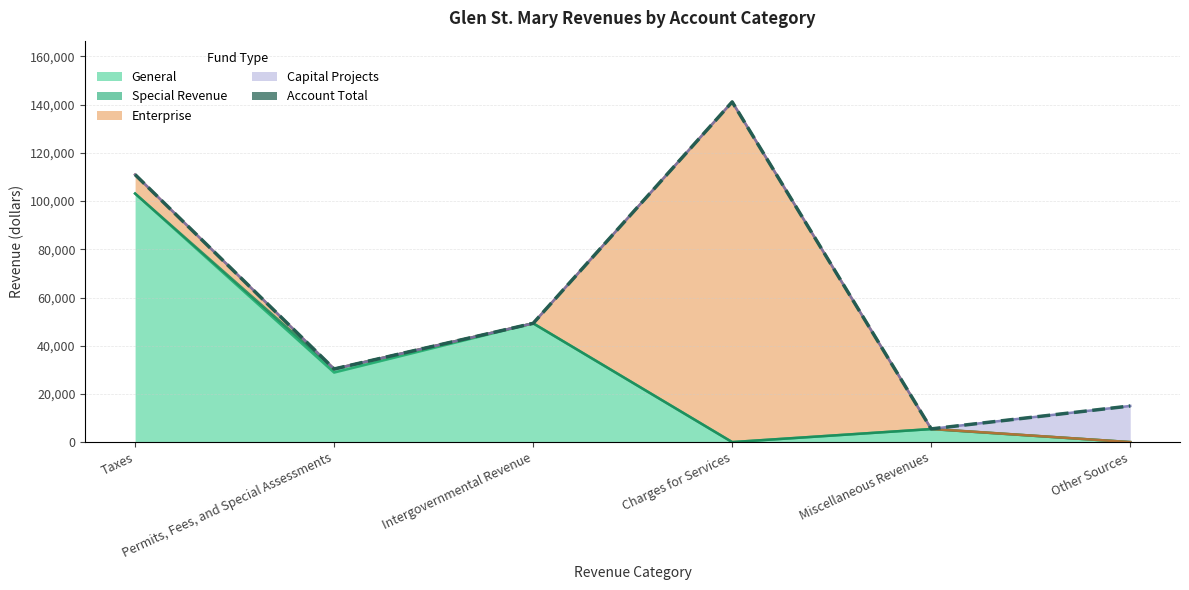

List the labels in order of value, largest first.

Charges for Services, Taxes, Intergovernmental Revenue, Permits, Fees, and Special Assessments, Other Sources, Miscellaneous Revenues